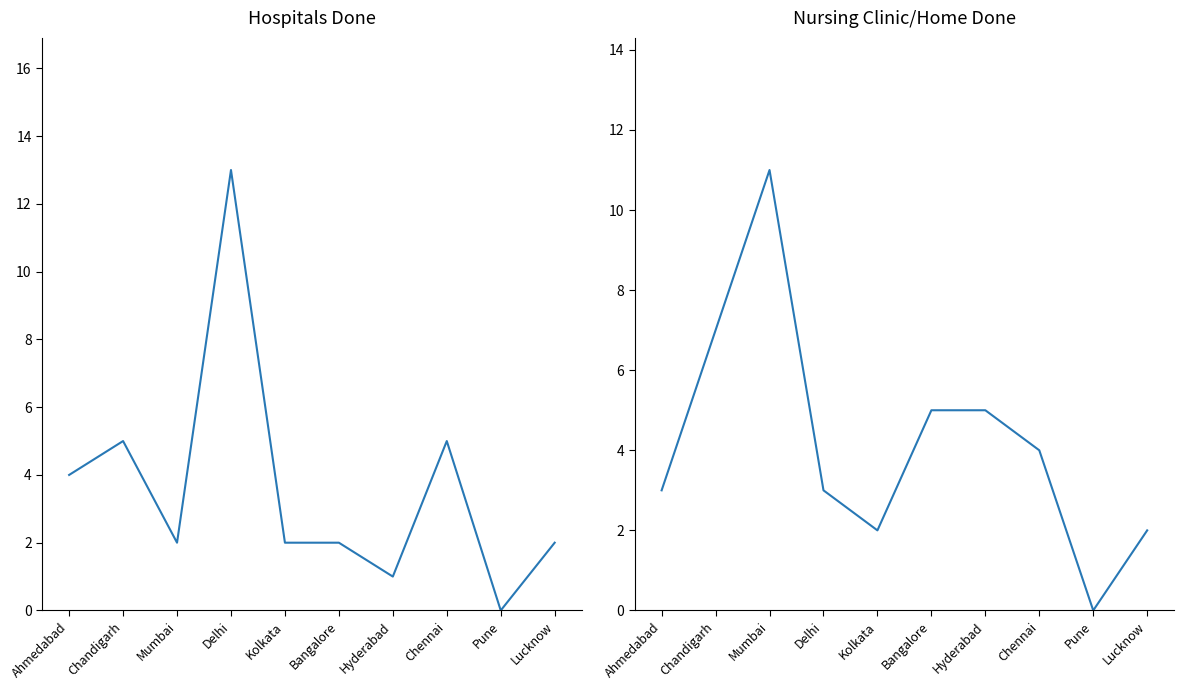

The value of Hospitals Done at Pune is 6. True or false?

False